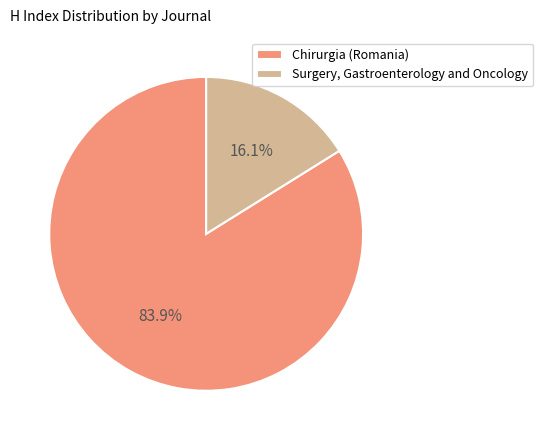

Between Surgery, Gastroenterology and Oncology and Chirurgia (Romania), which is larger?

Chirurgia (Romania)